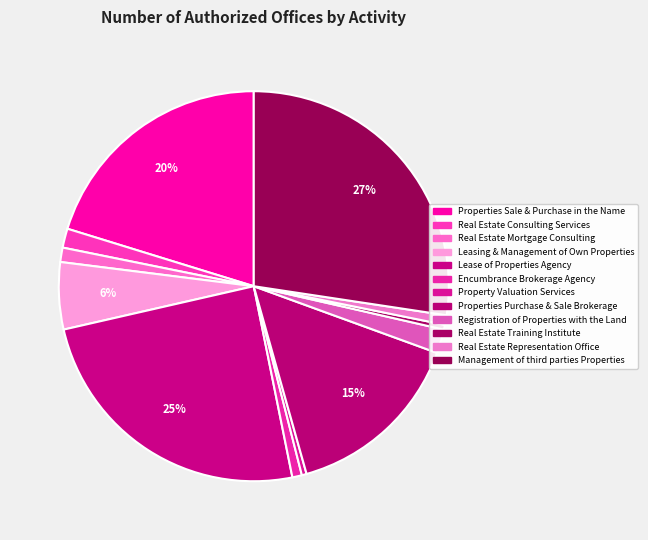

What percentage is the Registration of Properties with the Land slice, to the nearest percent?

2%